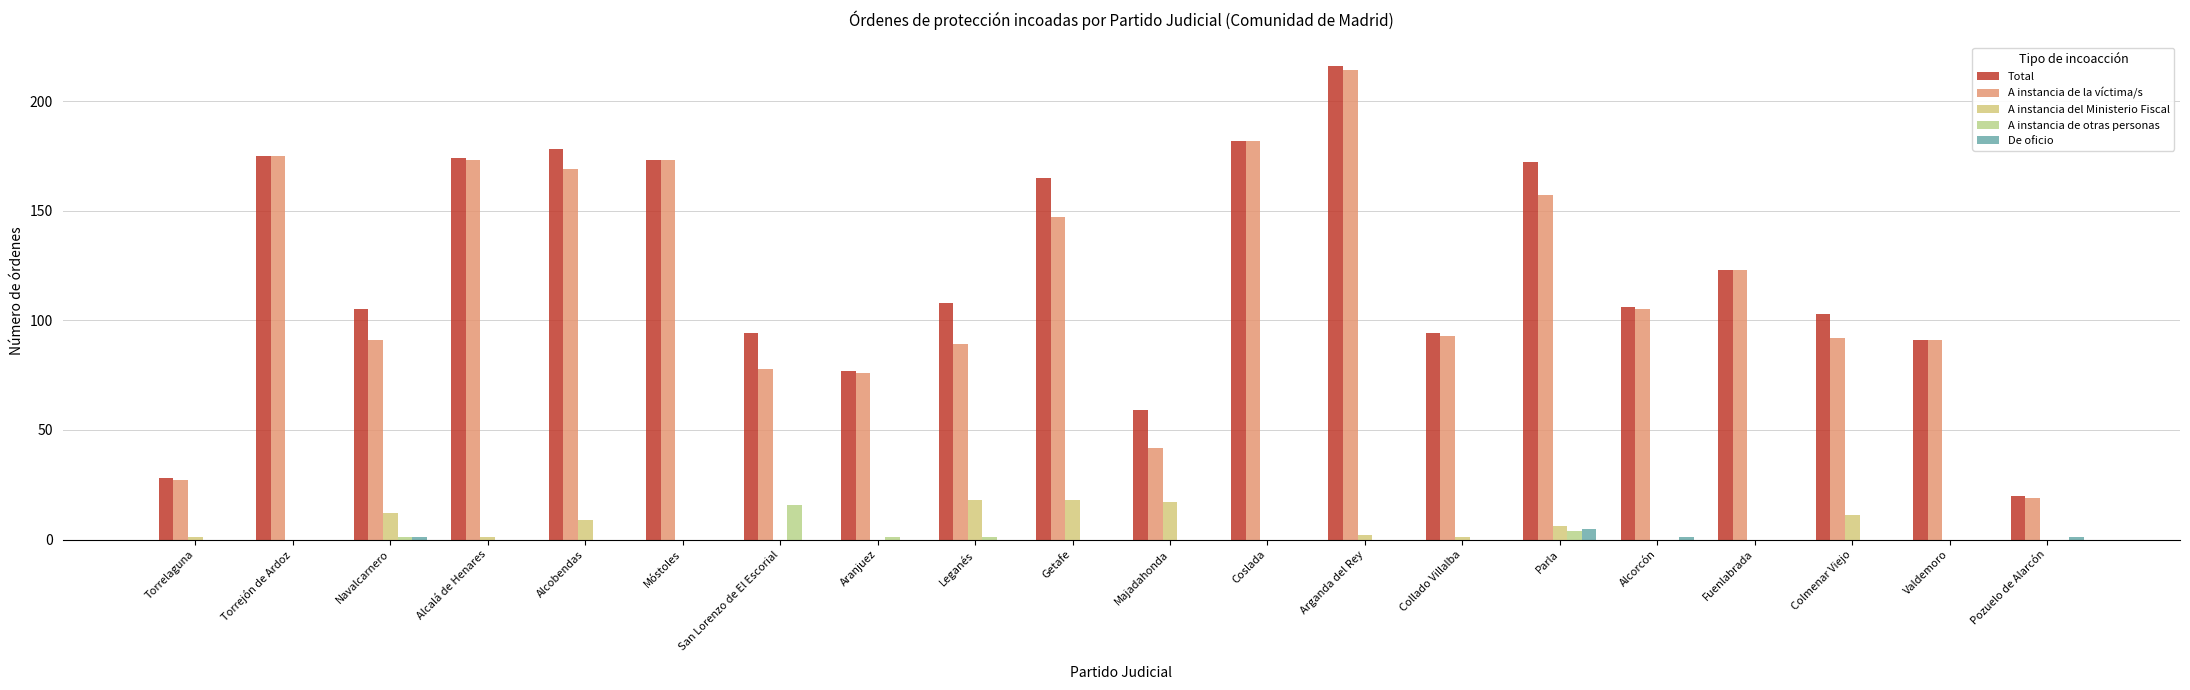

What is the label of the 12th bar from the right?

Leganés